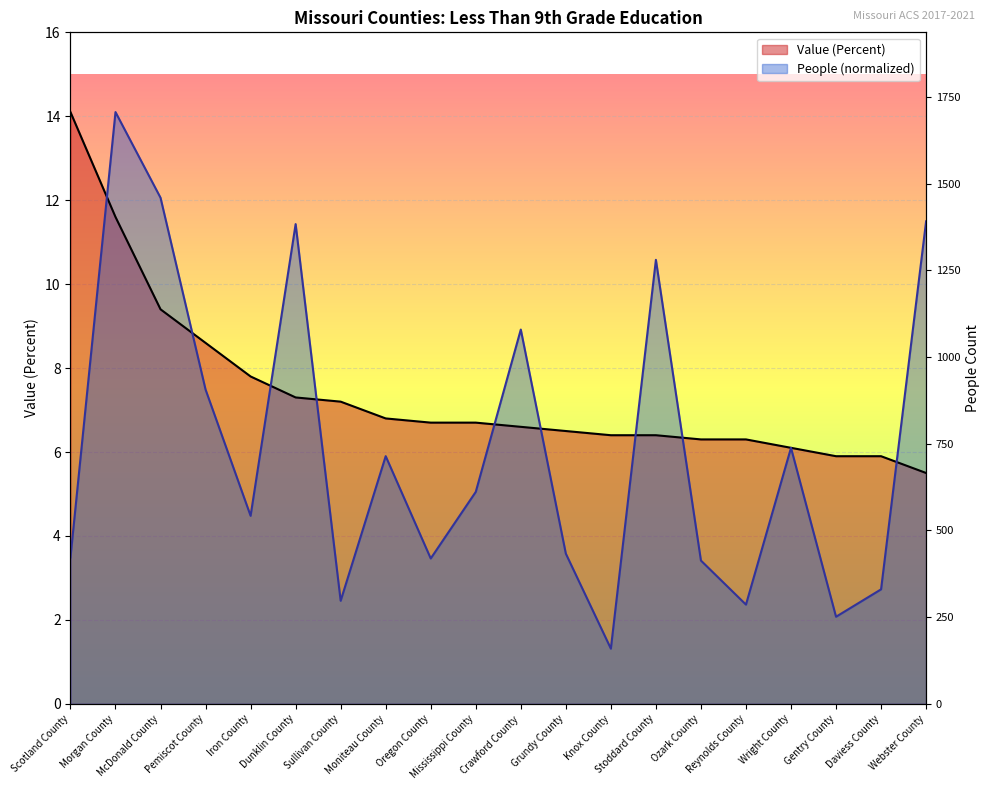

Reading left to right, what are all the values shown in this chart?

Value (Percent): 14.1	11.6	9.4	8.6	7.8	7.3	7.2	6.8	6.7	6.7	6.6	6.5	6.4	6.4	6.3	6.3	6.1	5.9	5.9	5.5
People (Education: Less Than 9th Grade): 3.5	14.1	12.1	7.5	4.5	11.4	2.5	5.9	3.5	5.0	8.9	3.6	1.3	10.6	3.4	2.4	6.1	2.1	2.7	11.5